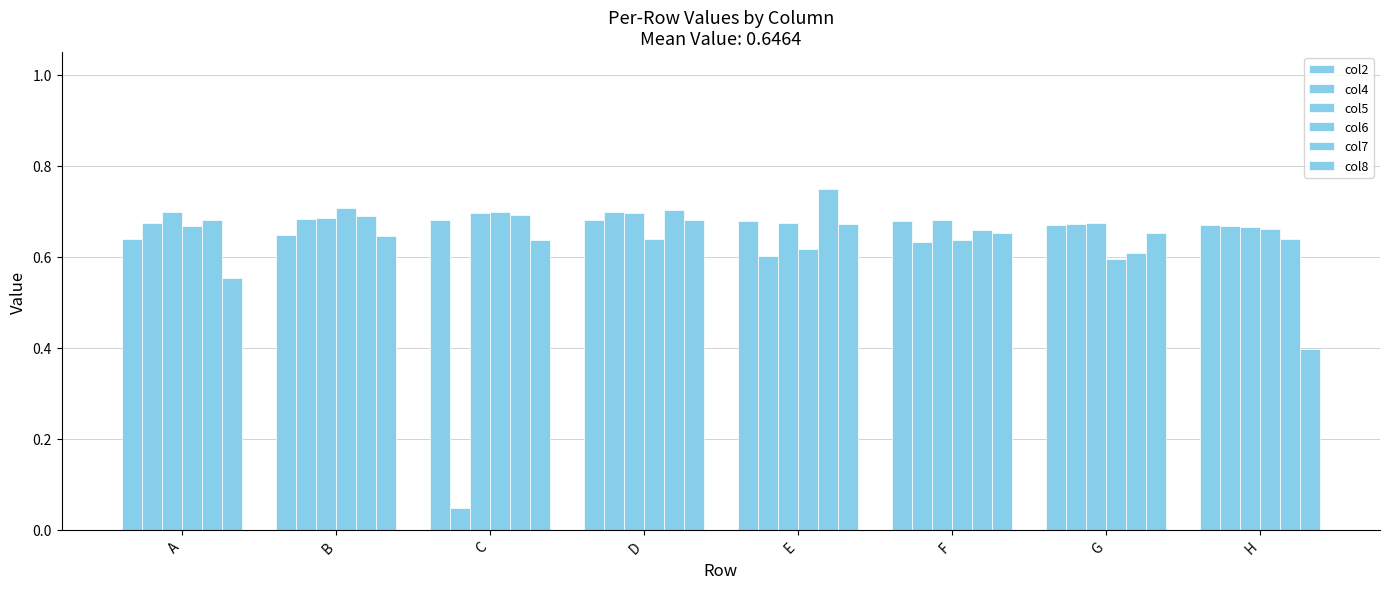

What is the total value across all series at E?

4.0